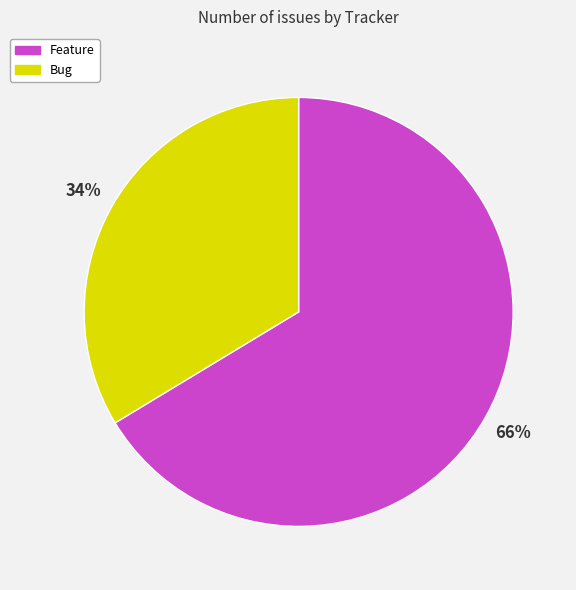

Which category has the smallest portion of the pie?

Bug